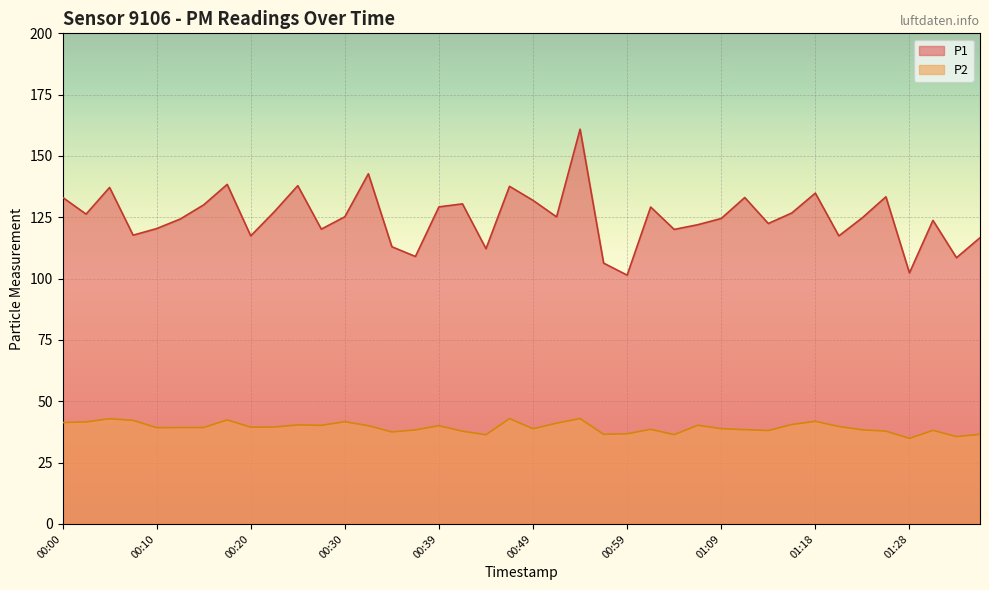

The value of P1 at 01:18 is 134.9. True or false?

True